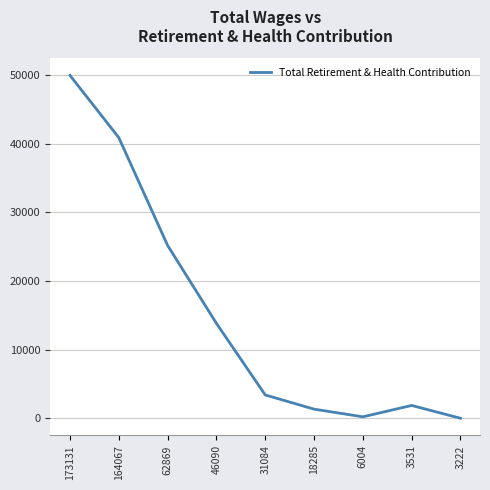

Count the number of categories in the chart.

9